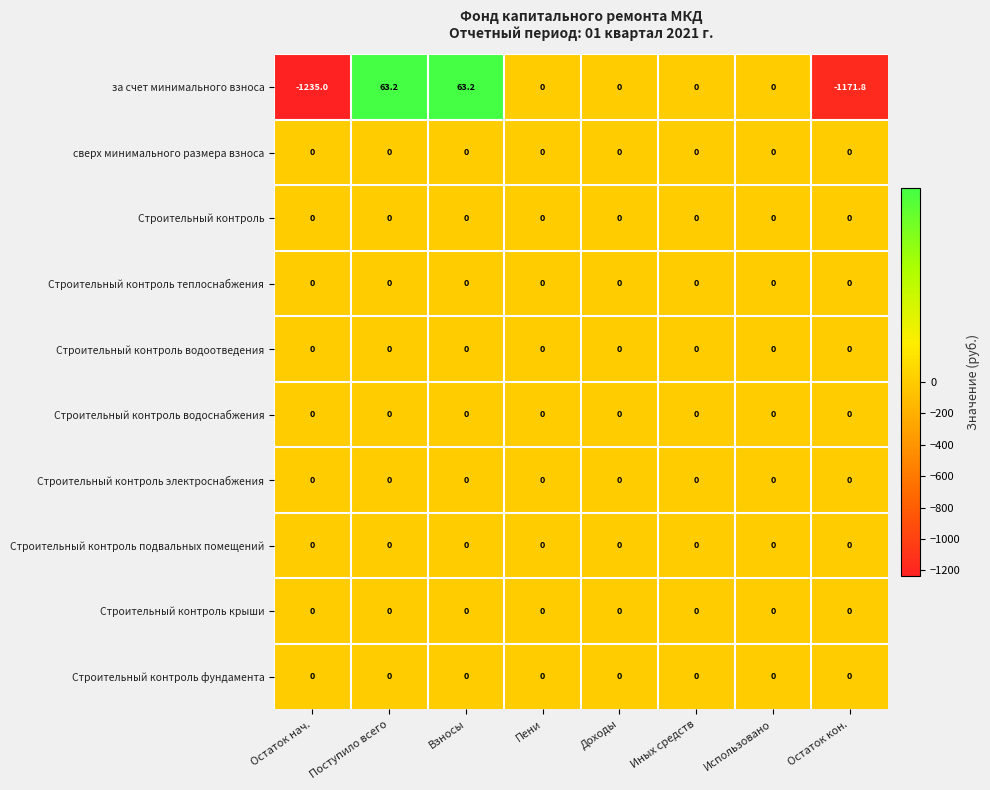

Which series has the largest range (max minus min)?

за счет минимального взноса